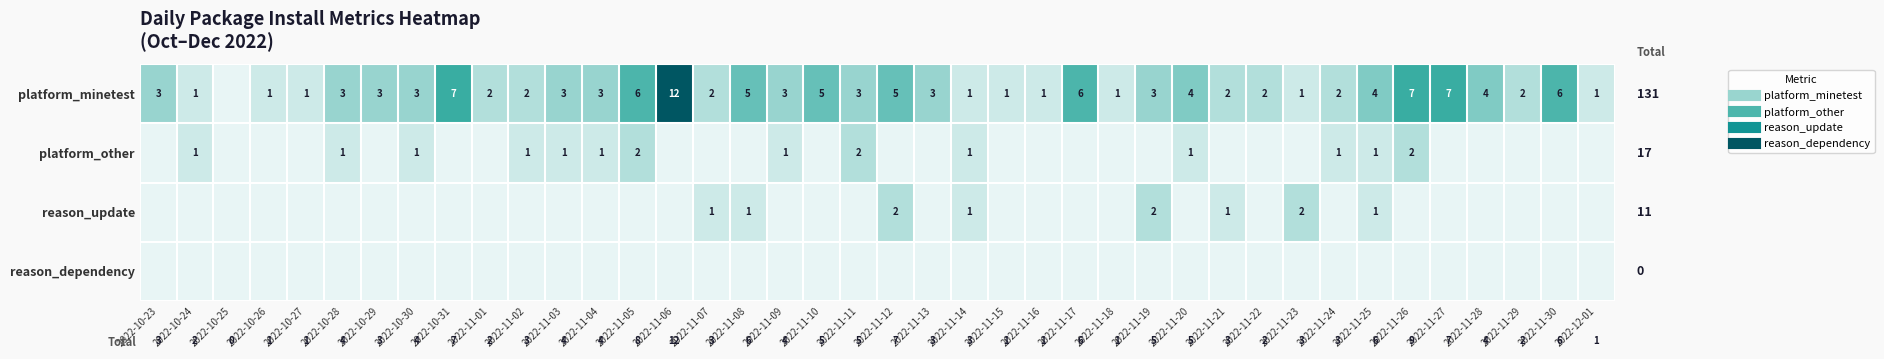

At which category is the sum across all series the highest?

2022-11-06